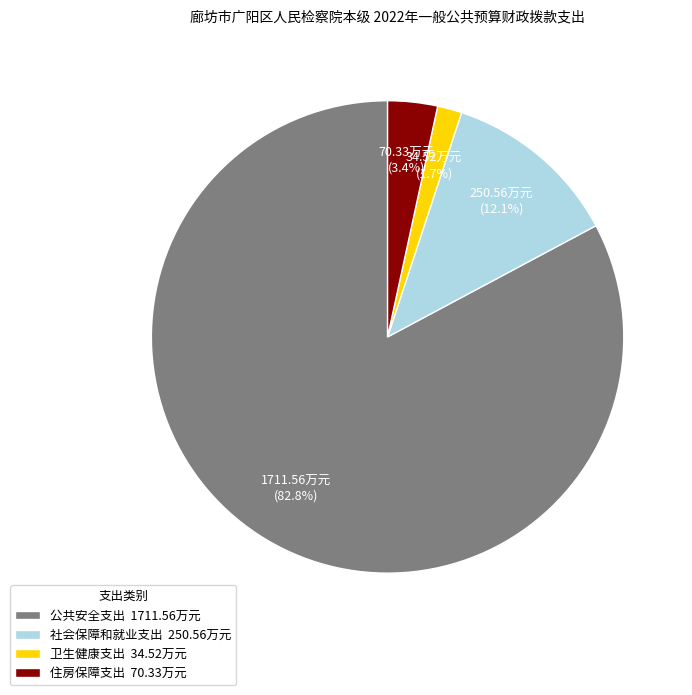

Rank the categories by value from lowest to highest.

卫生健康支出, 住房保障支出, 社会保障和就业支出, 公共安全支出